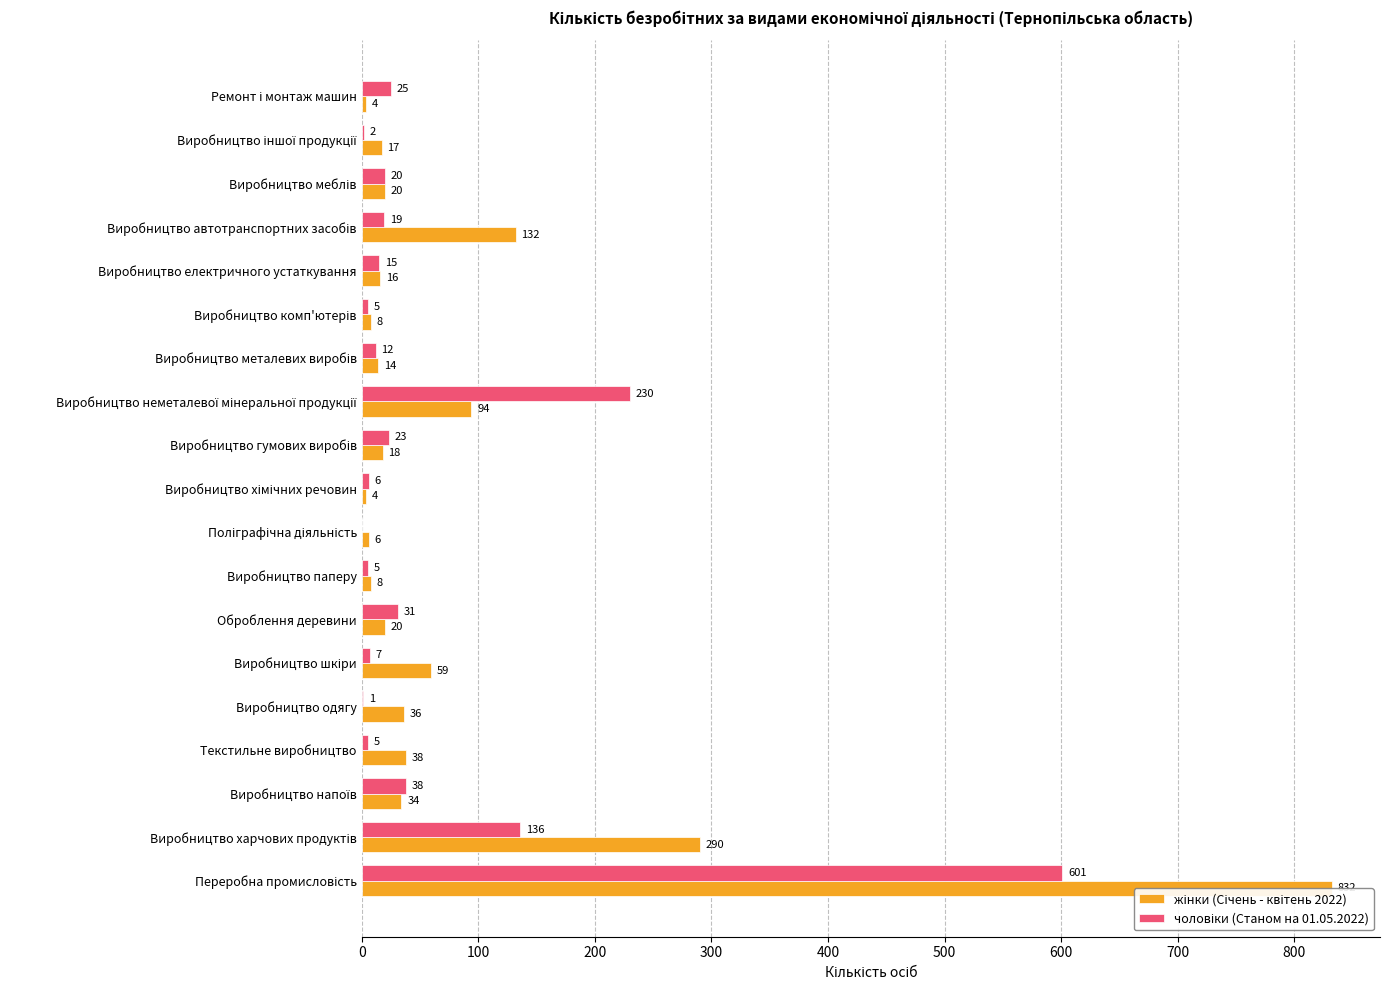

What is the sum of the чоловіки (Станом на 01.05.2022) values at Текстильне виробництво and Виробництво неметалевої мінеральної продукції?

235